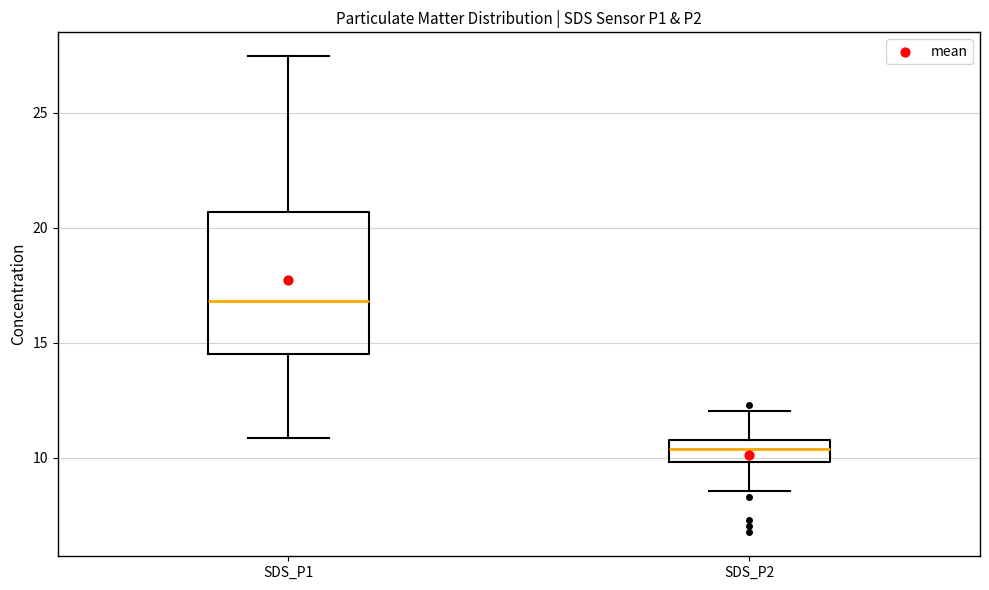

Which box is the tallest, from its lower edge to its upper edge?

SDS_P1